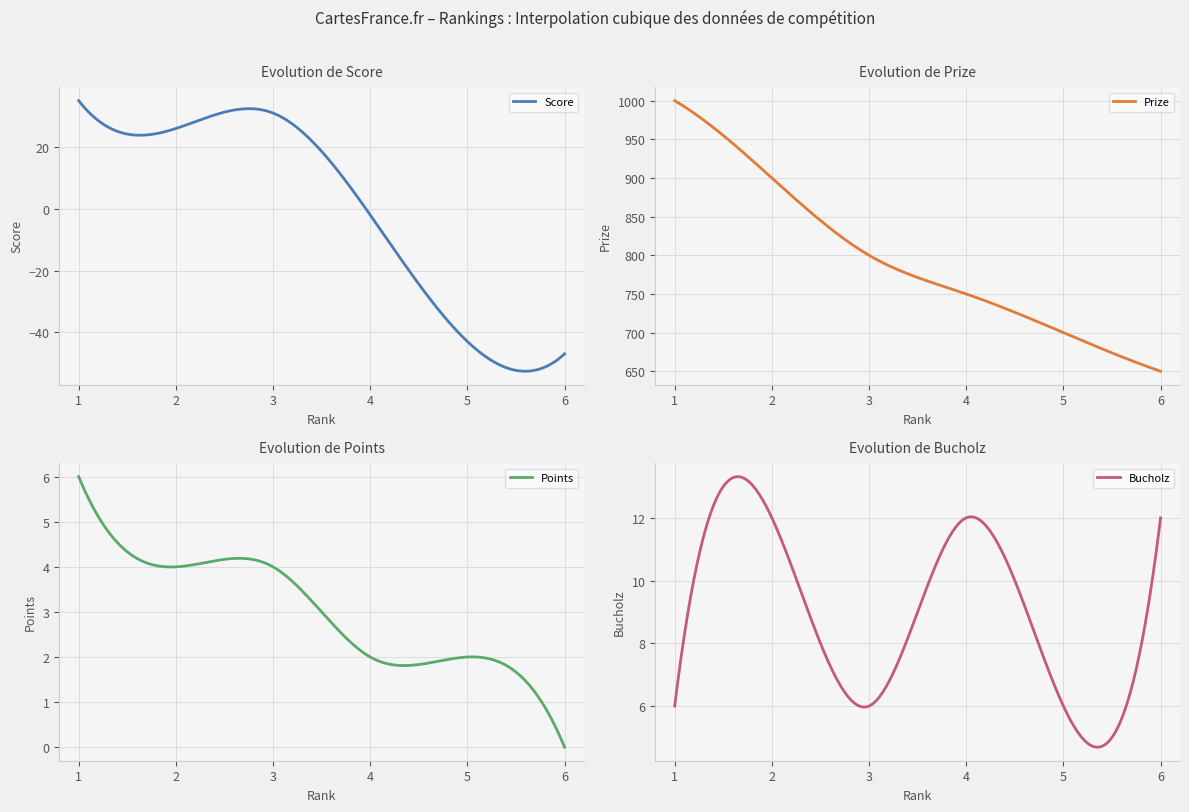

True or false: Score has more than 0 interior local peaks.

True